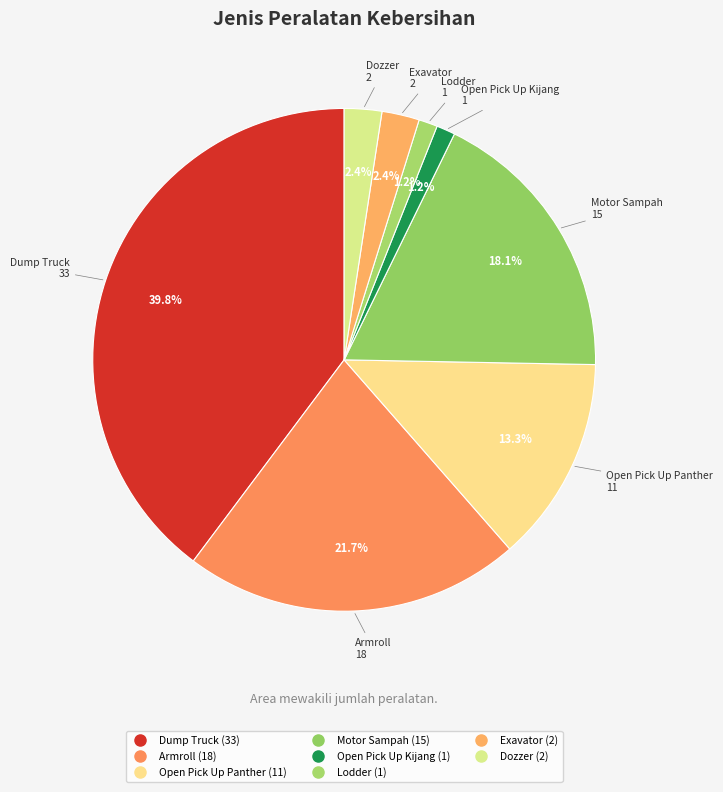

Does Dump Truck account for over 50% of the chart?

No